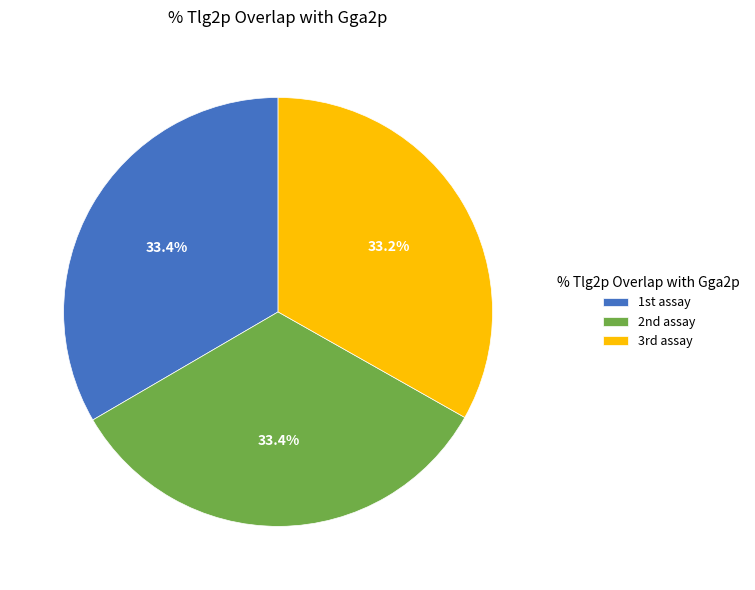

Is there a majority slice in this chart?

No